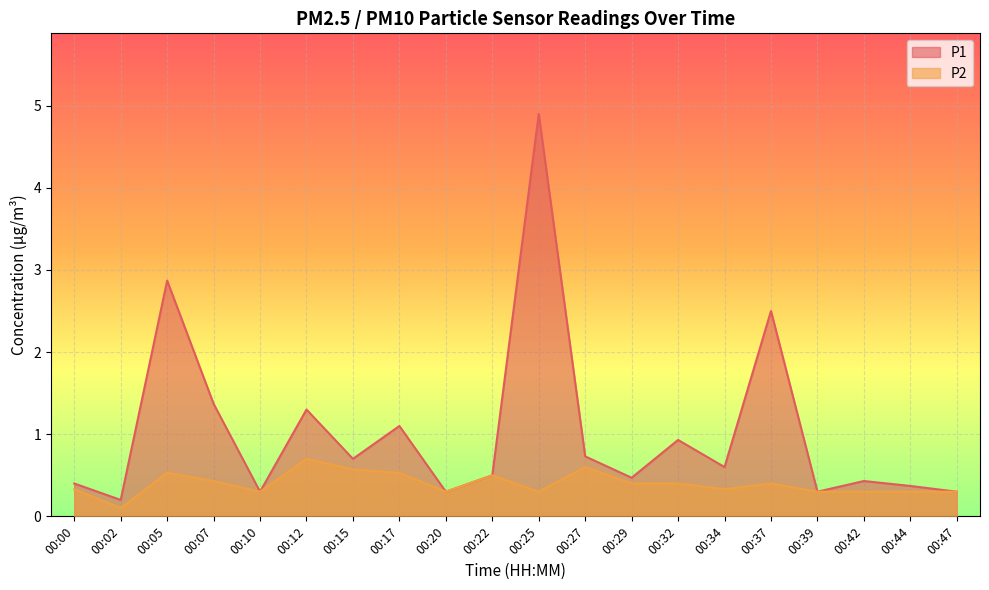

Where is the first local minimum for P1?

00:02